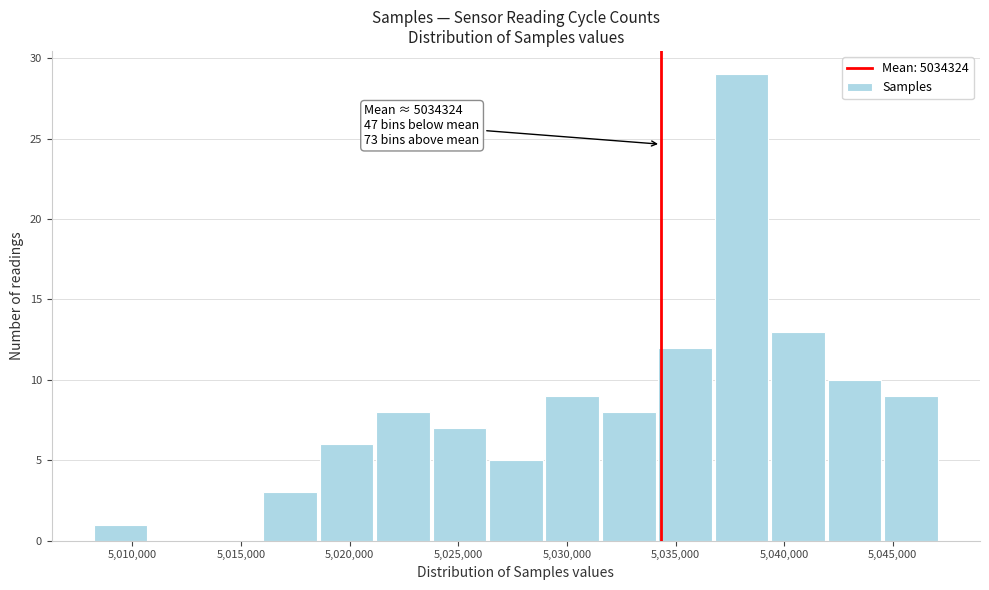

Which range on the x-axis has the tallest bar?

5036500 to 5039500